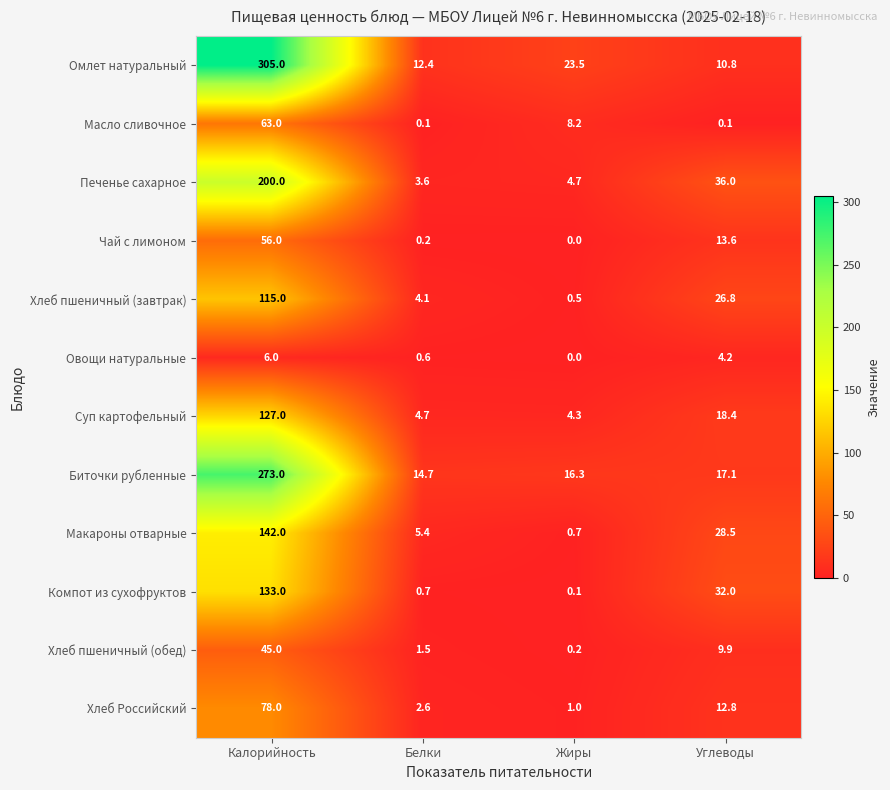

What is the difference between the Хлеб пшеничный (завтрак) values at Углеводы and Жиры?

26.3